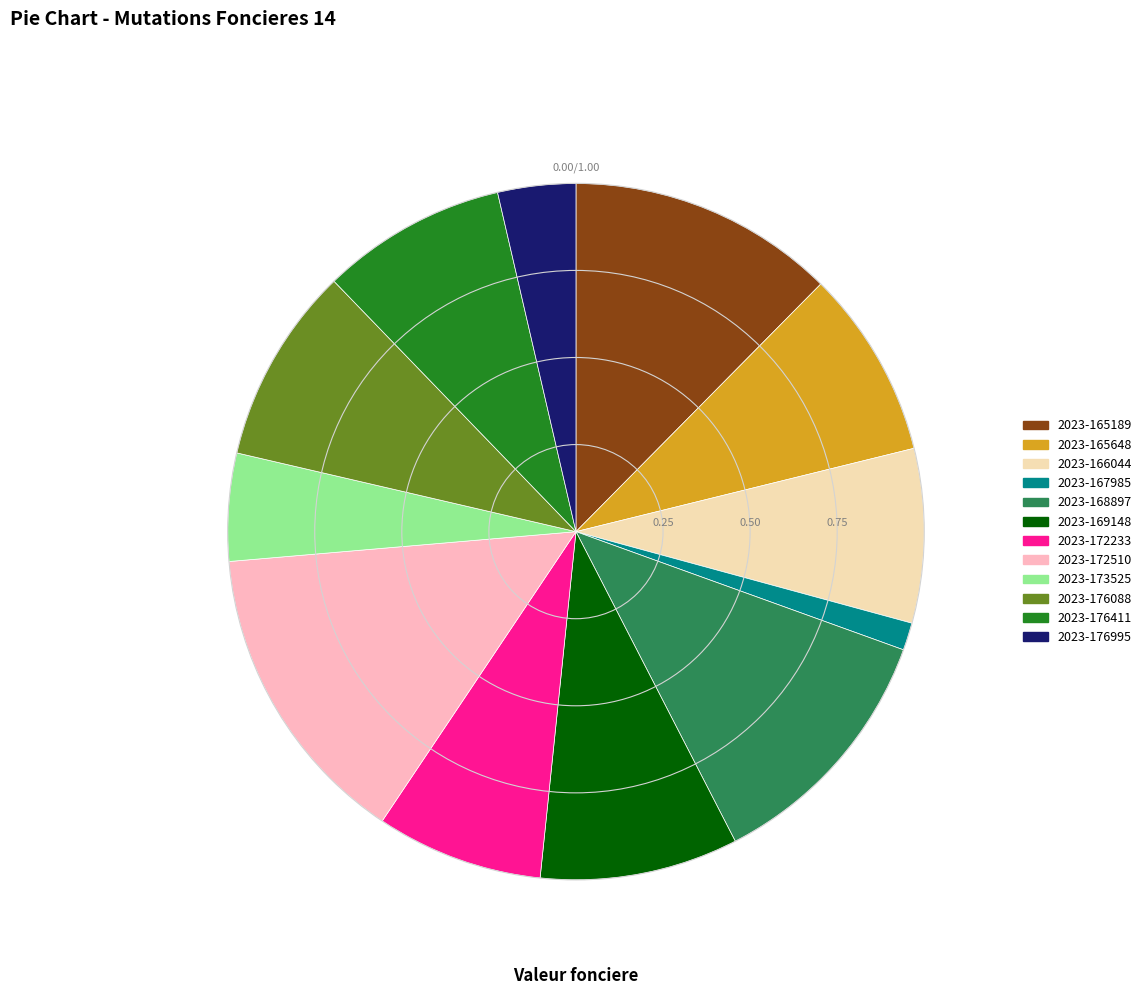

True or false: 2023-172233 accounts for 8% of the total.

True